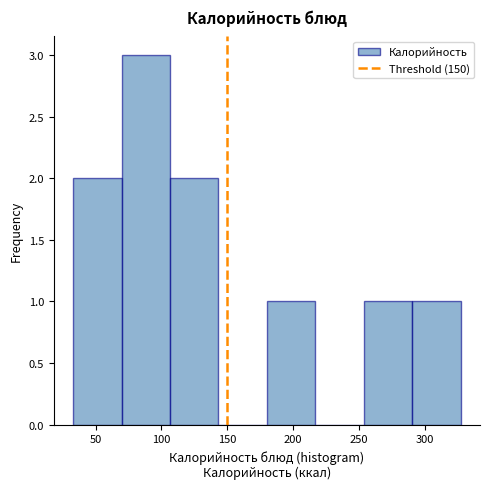

Reading left to right, transcribe this chart: for each bar, give the range it covers on the x-axis and its height. Neither the bar edges nor the heights are printed on the chart, so give them approximately, as read against the axes.

35 to 70: 2
70 to 105: 3
105 to 145: 2
145 to 180: 0
180 to 215: 1
215 to 255: 0
255 to 290: 1
290 to 325: 1